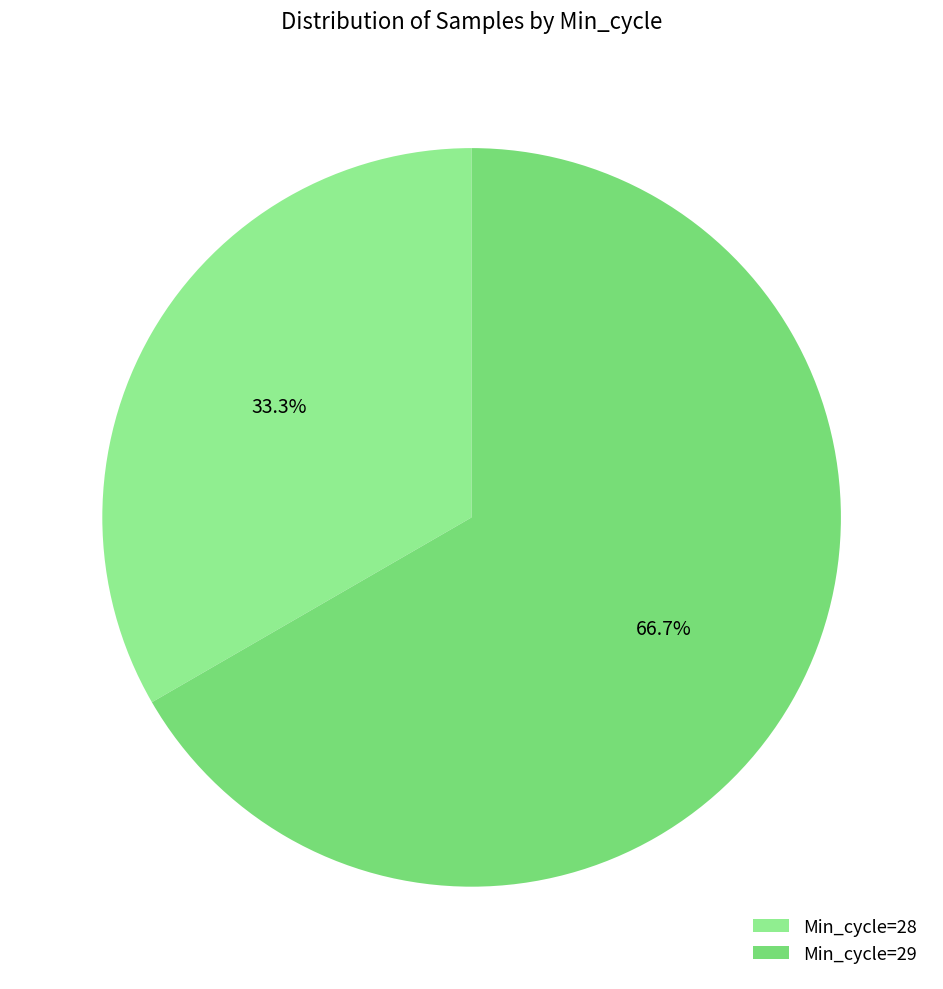

Is there a majority slice in this chart?

Yes